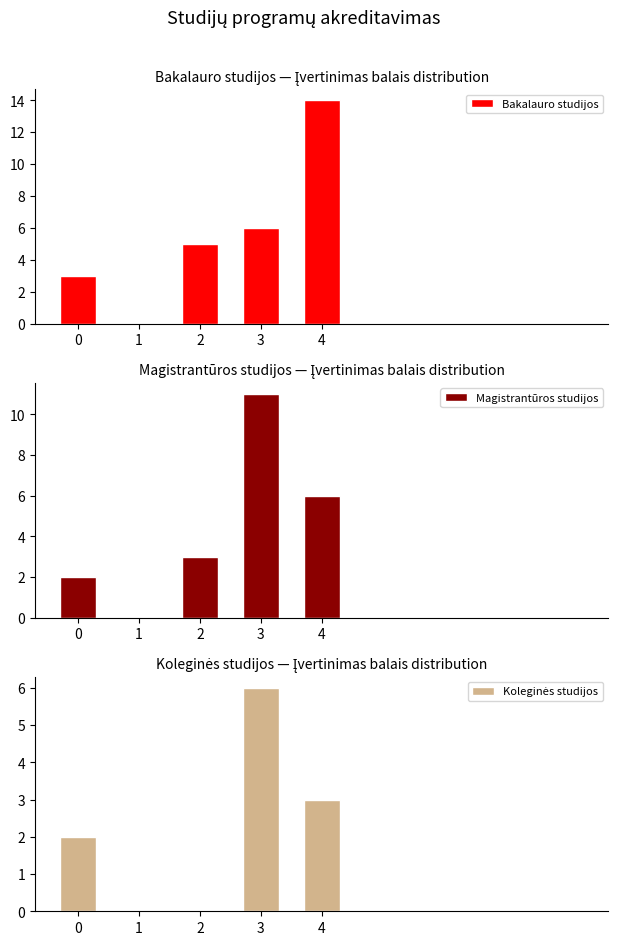

Reading right to left, what are all the values shown in this chart?

Bakalauro studijos: 14	6	5	0	3
Magistrantūros studijos: 6	11	3	0	2
Koleginės studijos: 3	6	0	0	2